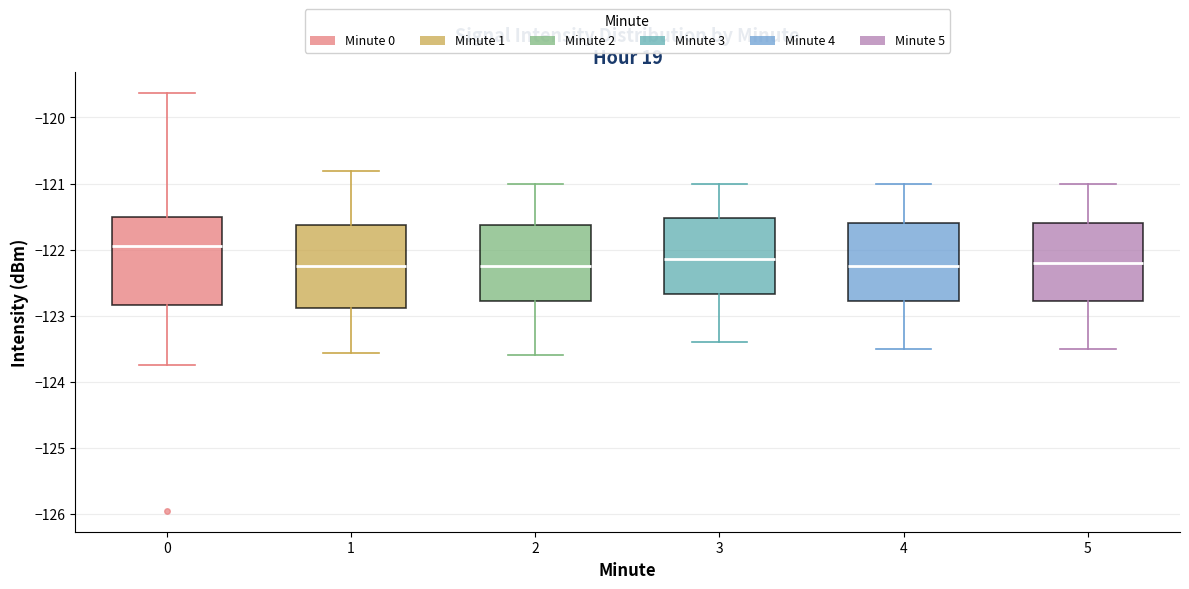

Reading left to right, transcribe this box plot: for each box, give where its median line is, the range the box spans, and where its two whiskers end, as read against the y-axis. The values are not printed on the chart, so give them approximately, as read against the axis.

0: median -121.9, box -122.8 to -121.5, whiskers -123.8 to -119.6
1: median -122.2, box -122.9 to -121.6, whiskers -123.6 to -120.8
2: median -122.2, box -122.8 to -121.6, whiskers -123.6 to -121.0
3: median -122.1, box -122.7 to -121.5, whiskers -123.4 to -121.0
4: median -122.2, box -122.8 to -121.6, whiskers -123.5 to -121.0
5: median -122.2, box -122.8 to -121.6, whiskers -123.5 to -121.0